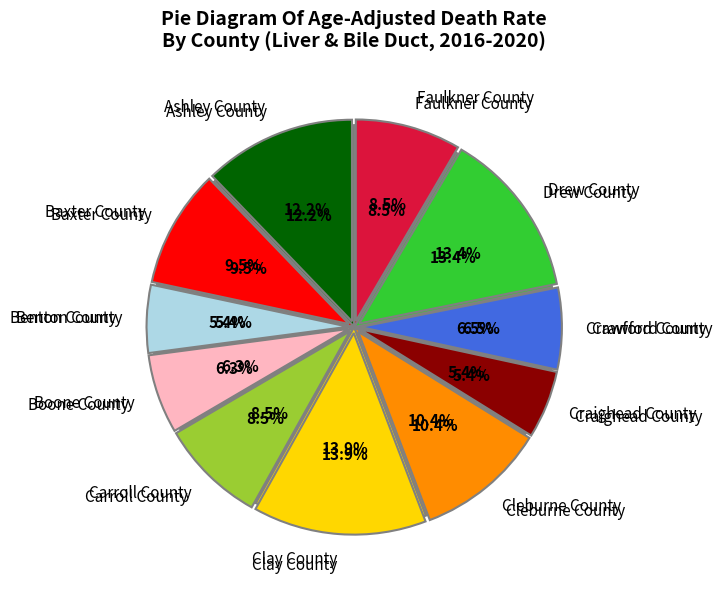

Is there a majority slice in this chart?

No